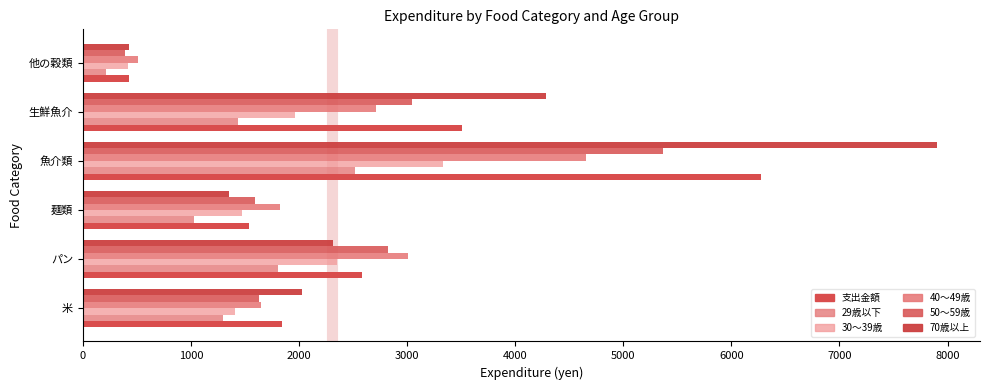

Which series has the largest total across all categories?

70歳以上